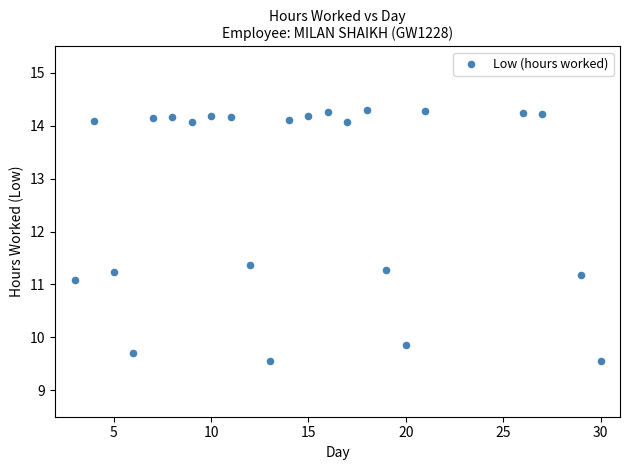

What Y value in the scatter plot is closest to 11?

11.1